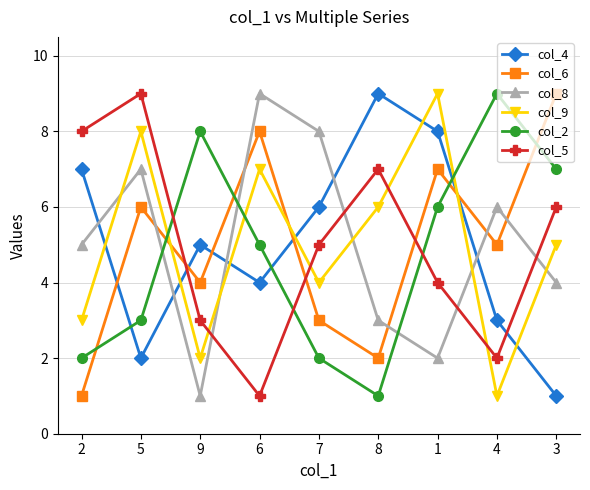

How many data points does each series have?

9